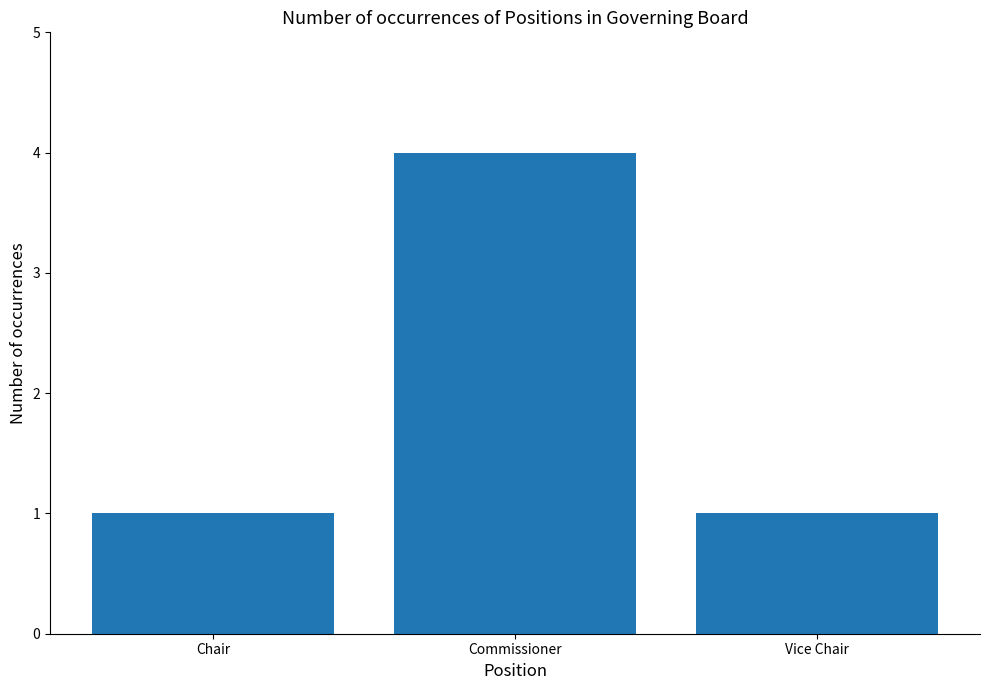

Is it true that the value at Vice Chair is 1?

True